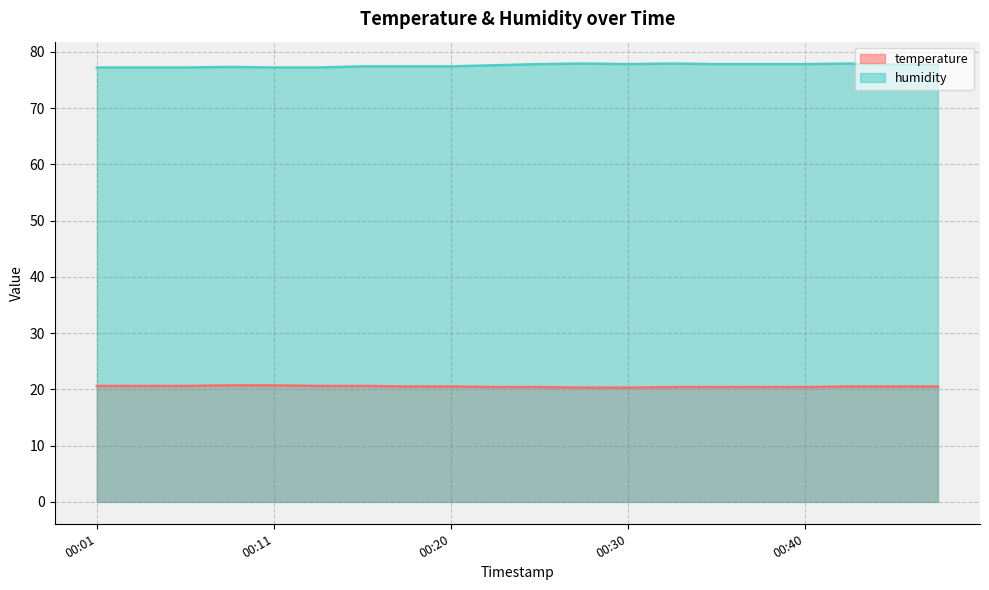

Is the value of temperature at 00:37 greater than the value of humidity at 00:28?

No